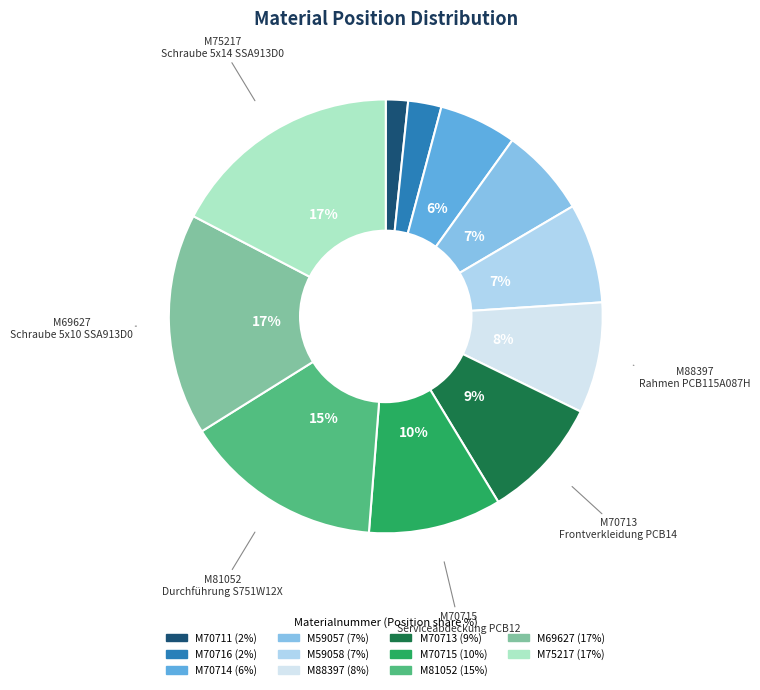

How many slices are in this pie chart?

11